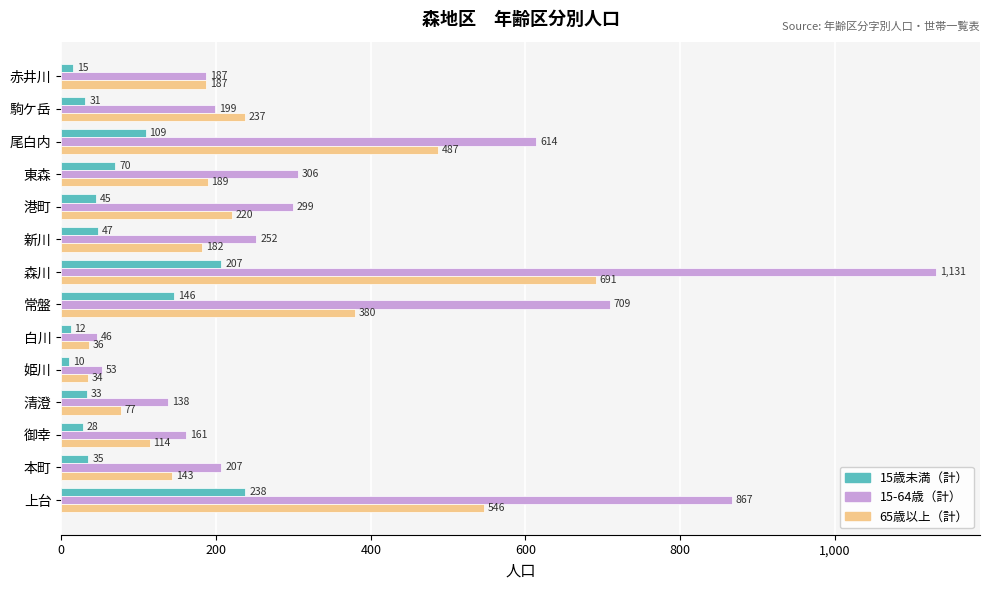

The value of 15-64歳（計） at 港町 is 406. True or false?

False